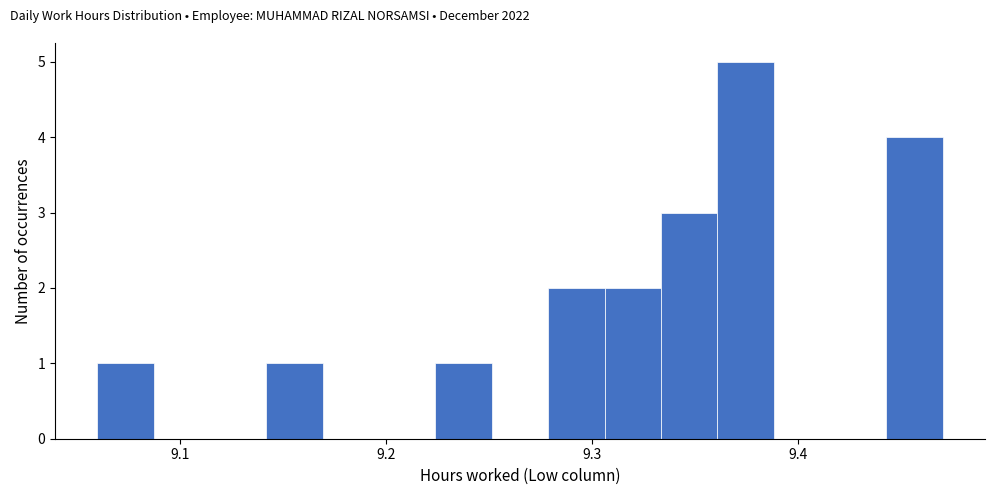

Around what value on the x-axis is the tallest bar? Give the approximate position of its centre, as read against the axis.

9.37